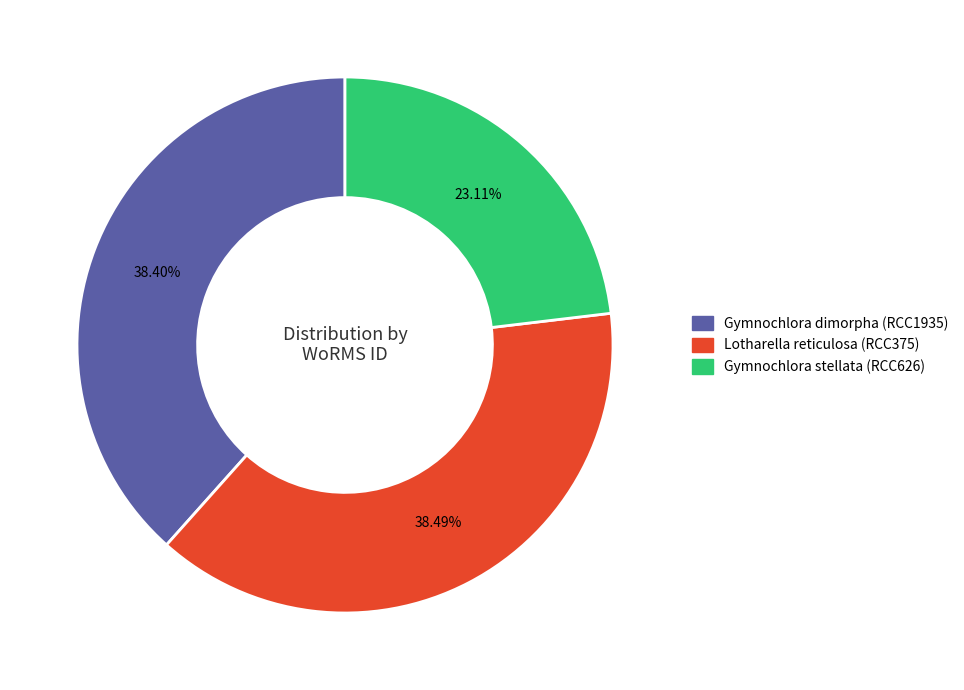

The Gymnochlora stellata (RCC626) slice represents 28% of the pie. True or false?

False